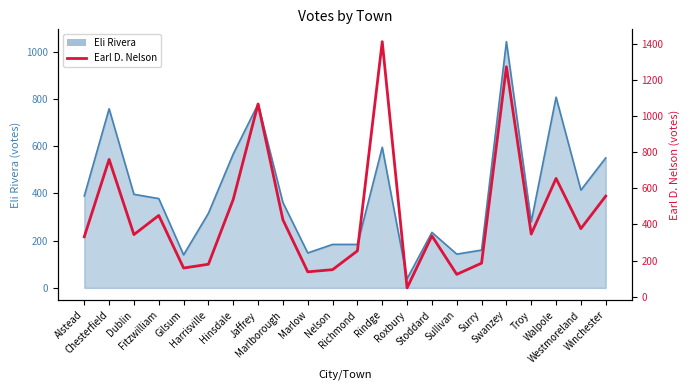

At which category does the chart reach its minimum across all series?

Roxbury